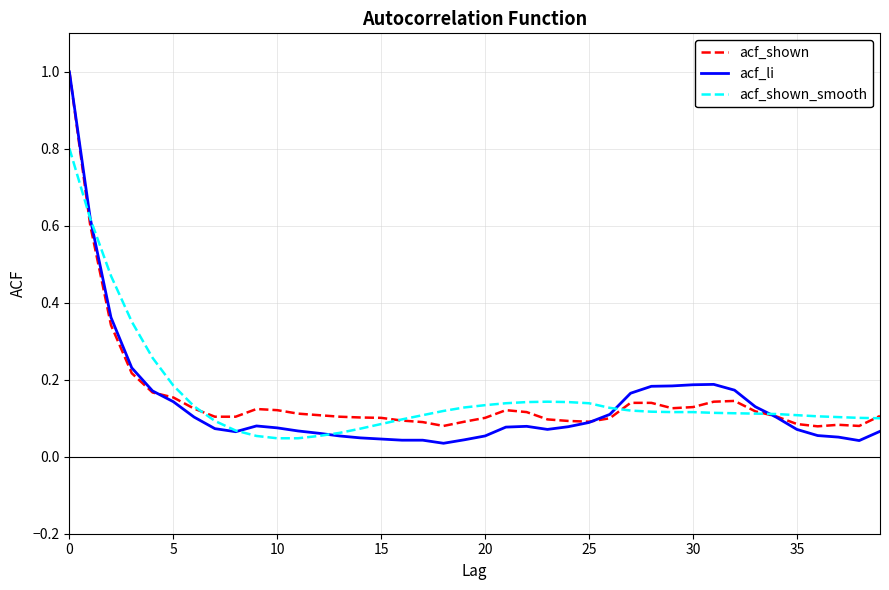

Which series has the largest range (max minus min)?

acf_li